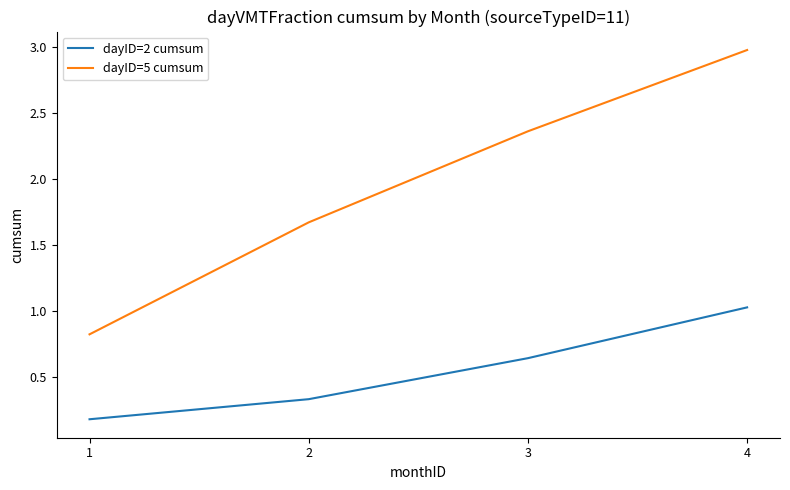

What value does the dayID=2 cumsum series have at 4?

1.0